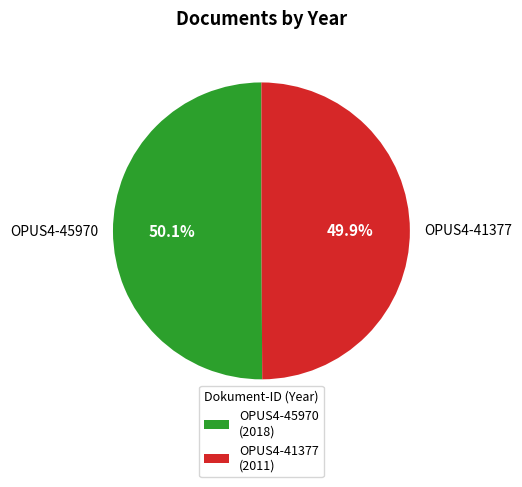

To the nearest percent, what percentage of the pie is OPUS4-41377?

50%